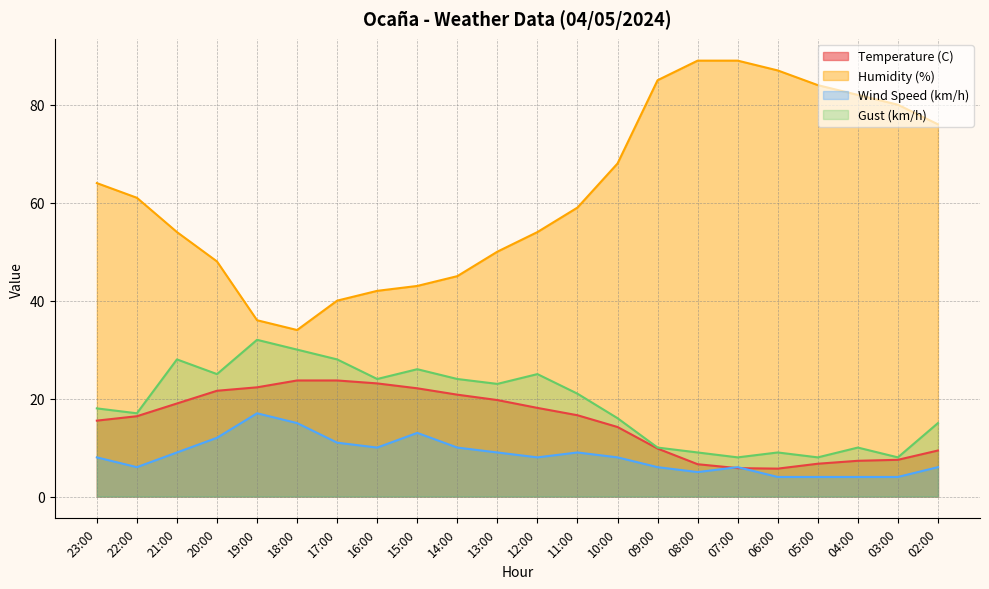

How many data points does each series have?

22